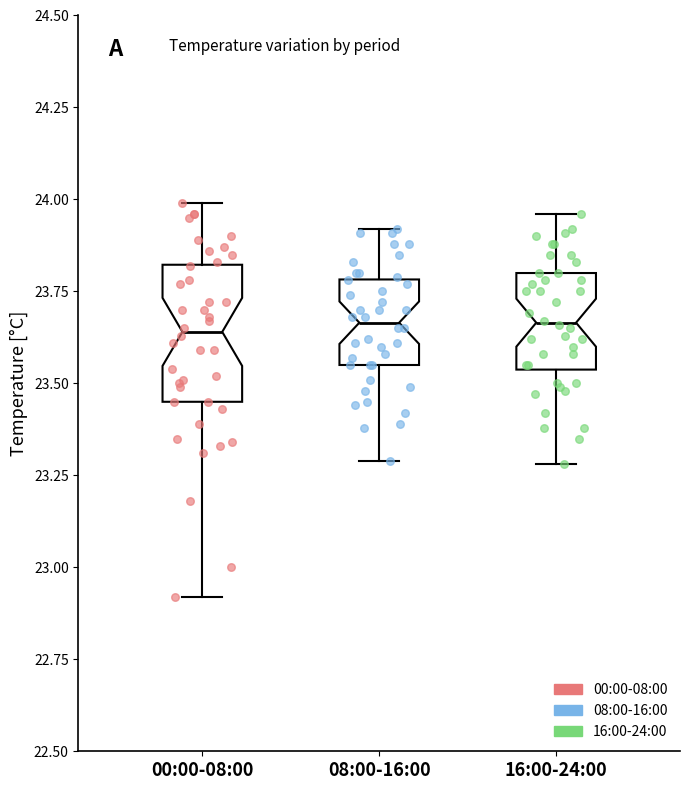

Where is the lower edge of the box for 00:00-08:00 on the y-axis? The values are not printed on the chart, so give them approximately, as read against the axis.

23.45